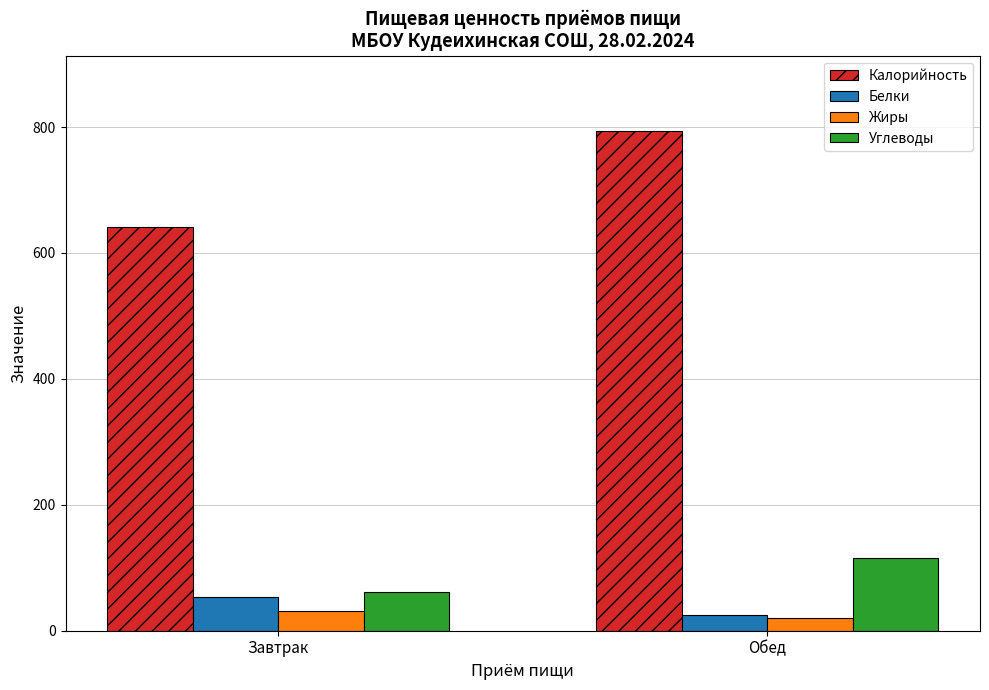

Is it true that Калорийность equals 1313.2 at Обед?

False